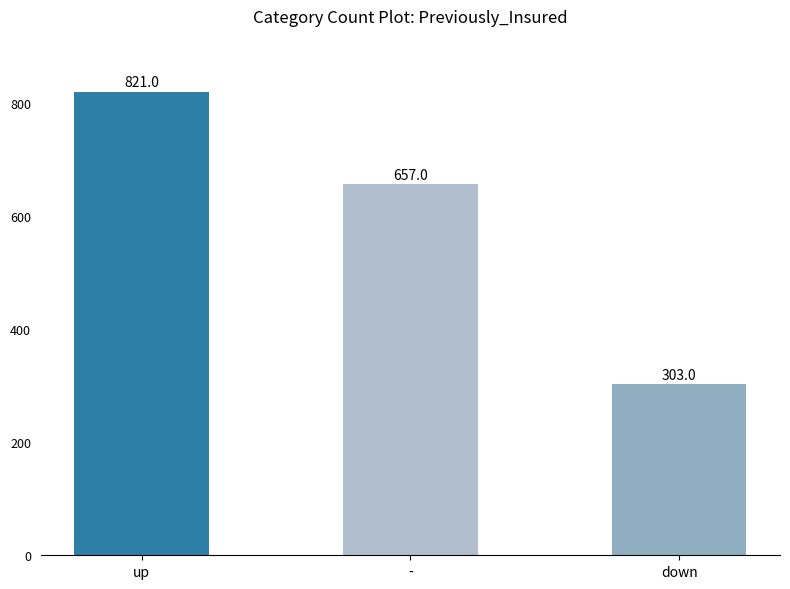

What is the greatest value displayed?

821